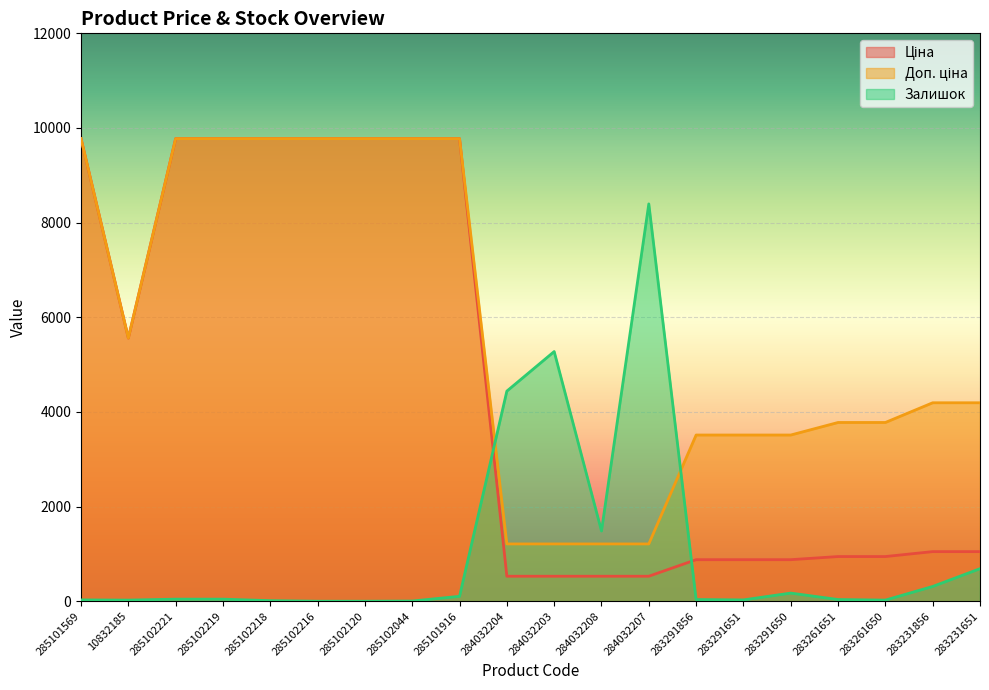

At which category does the chart reach its peak across all series?

285101569